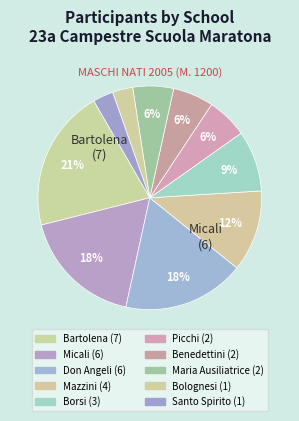

Count the number of slices in the pie.

10